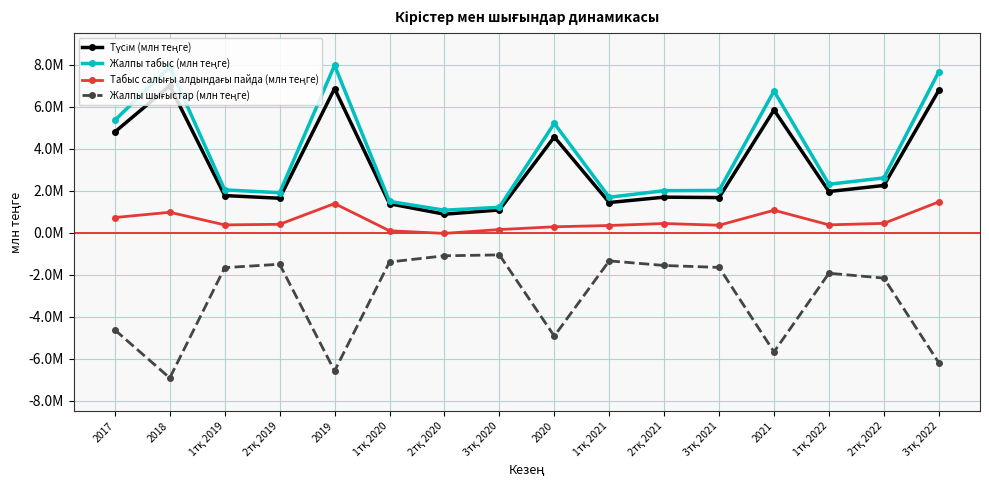

Is the value of Жалпы табыс (млн теңге) at 3тқ 2021 greater than the value of Жалпы шығыстар (млн теңге) at 2тқ 2019?

Yes